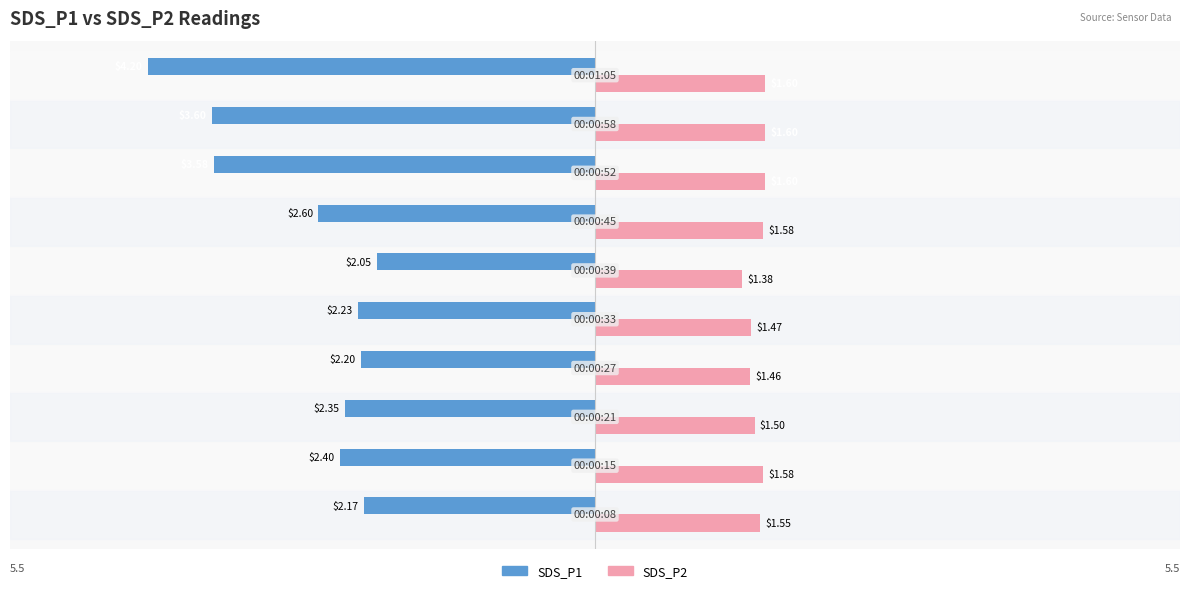

What are all the series names shown in the legend?

SDS_P1, SDS_P2